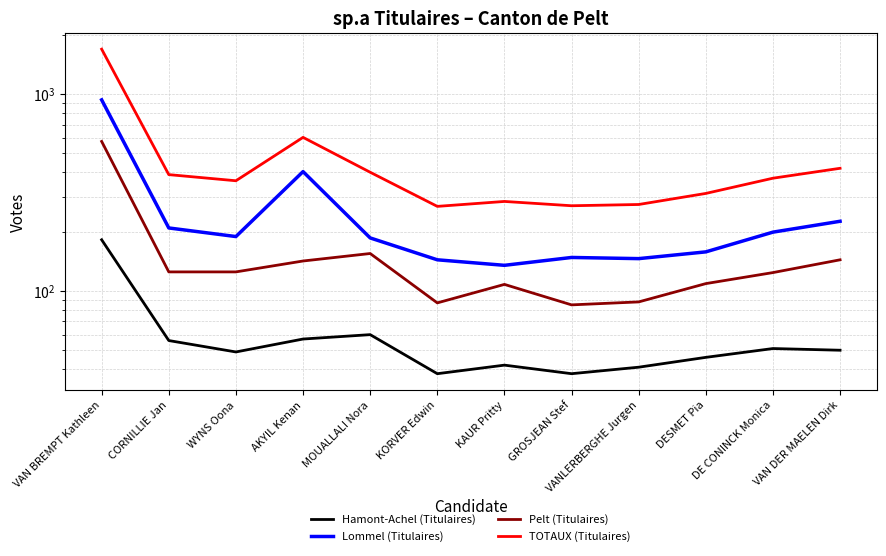

What is the difference between the Lommel (Titulaires) values at DESMET Pia and AKYIL Kenan?

246